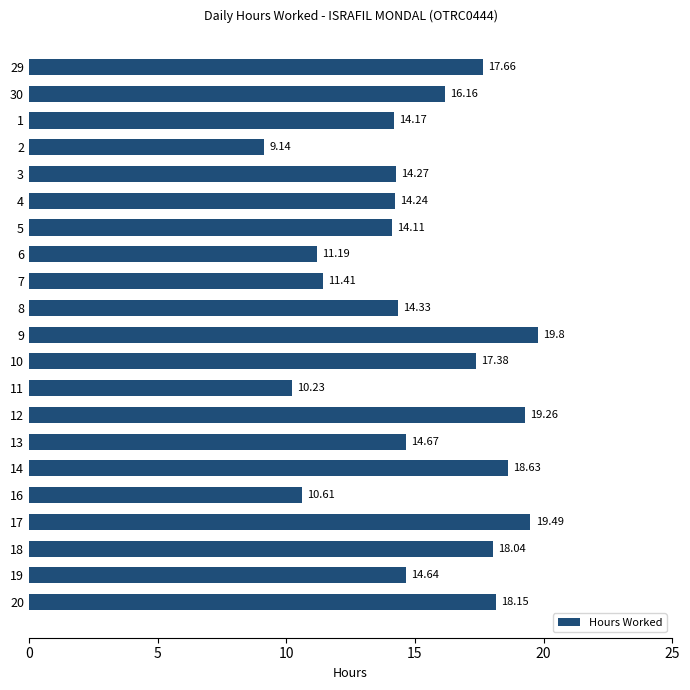

Does the chart contain any negative values?

No